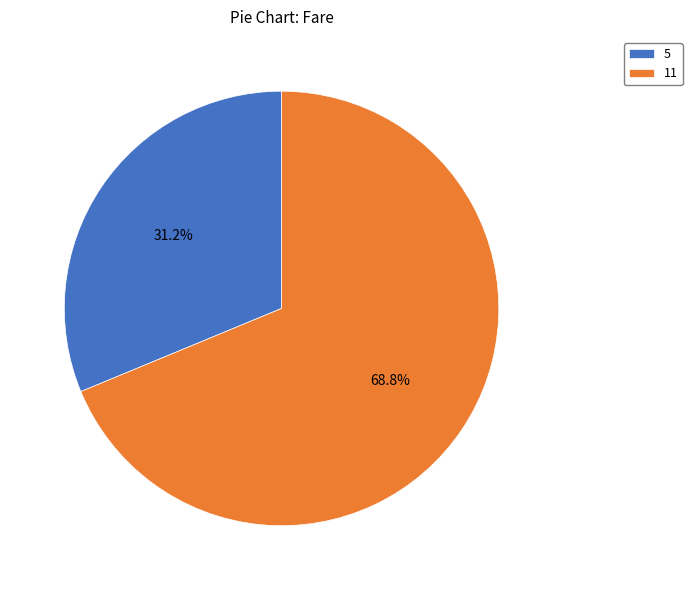

How many slices are in this pie chart?

2